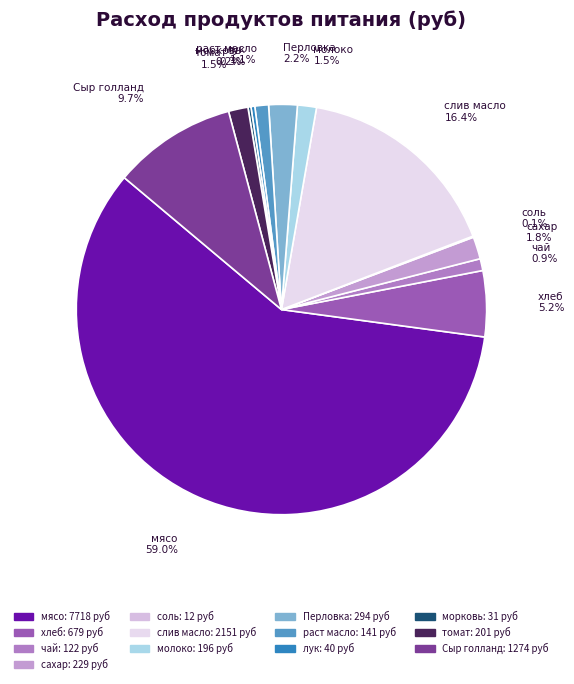

Is it true that чай is 1% of the pie?

True